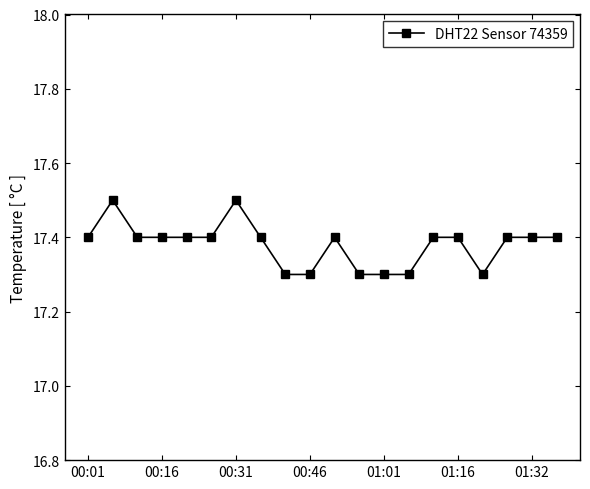

What is the difference between the maximum and minimum values?

0.2